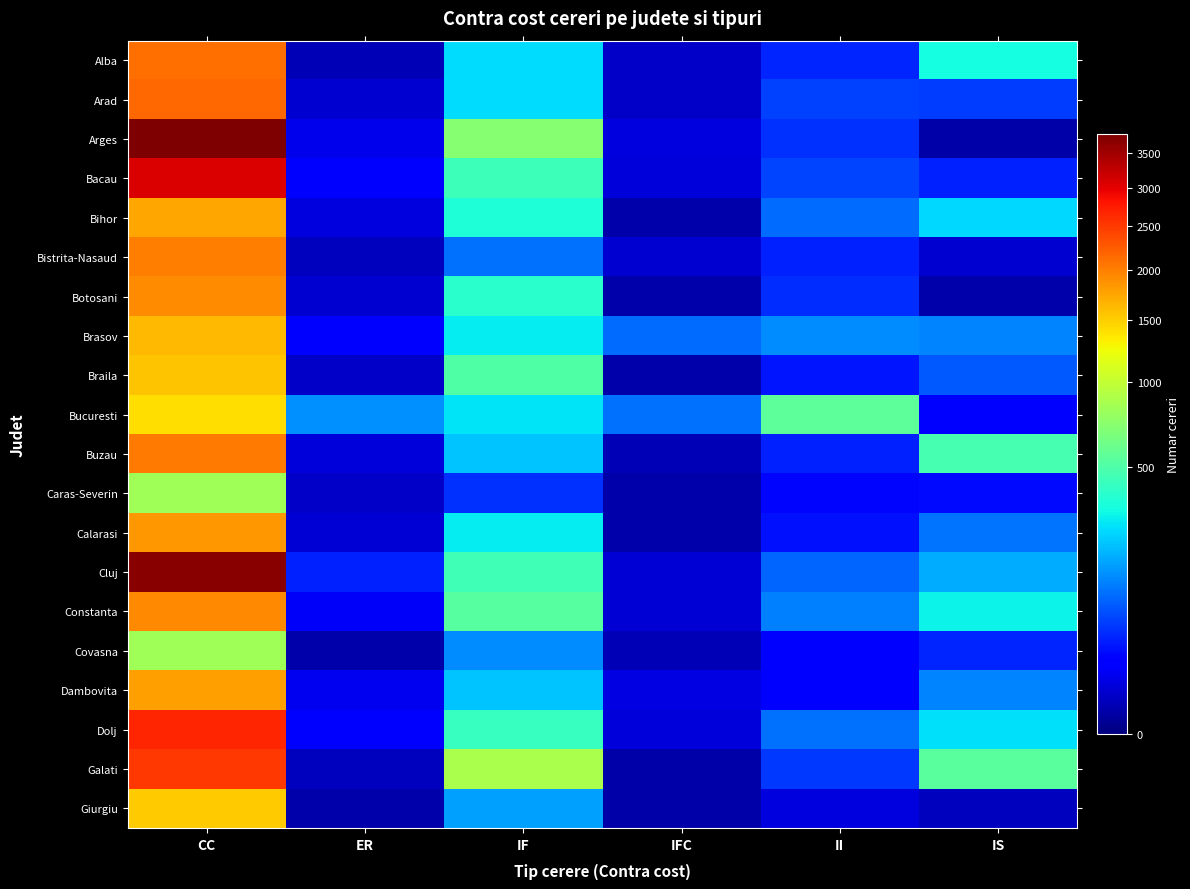

List the labels in order of Bistrita-Nasaud value, smallest first.

ER, IFC, IS, II, IF, CC